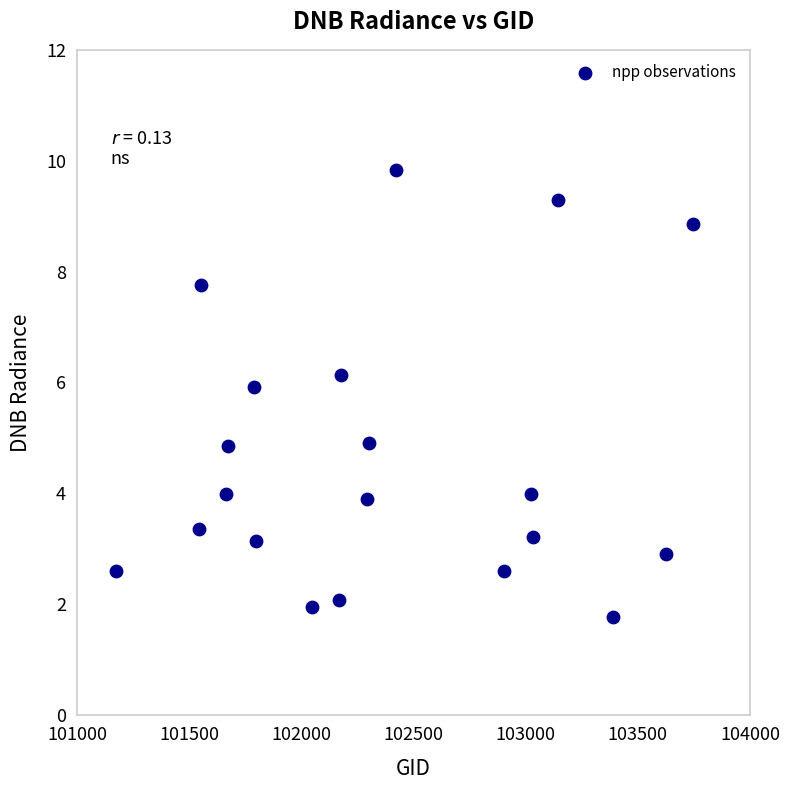

What is the range of X values (max minus min)?

2573.0